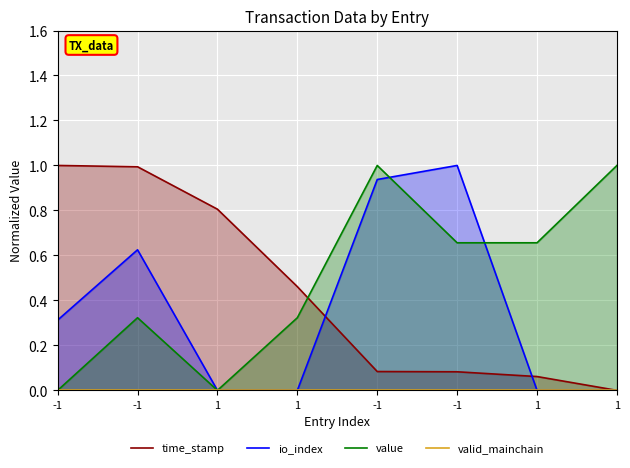

What are all the series names shown in the legend?

time_stamp, io_index, value, valid_mainchain